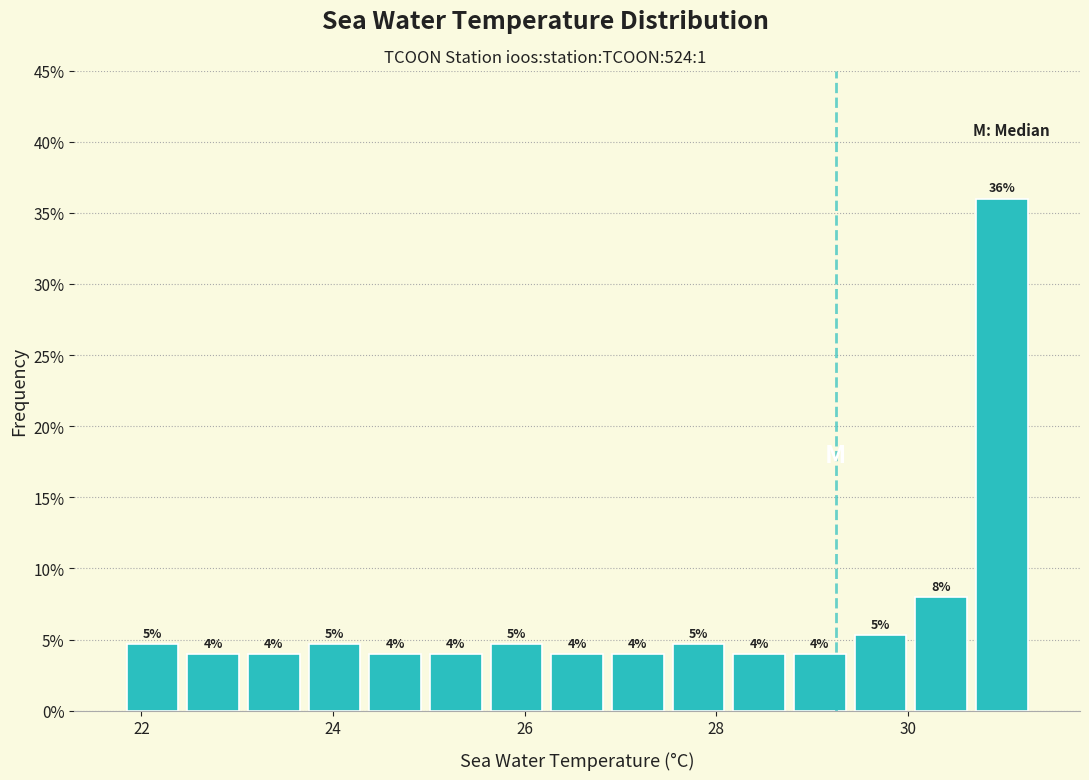

Read against the x-axis, roughly where is the centre of the tallest bar?

31.0